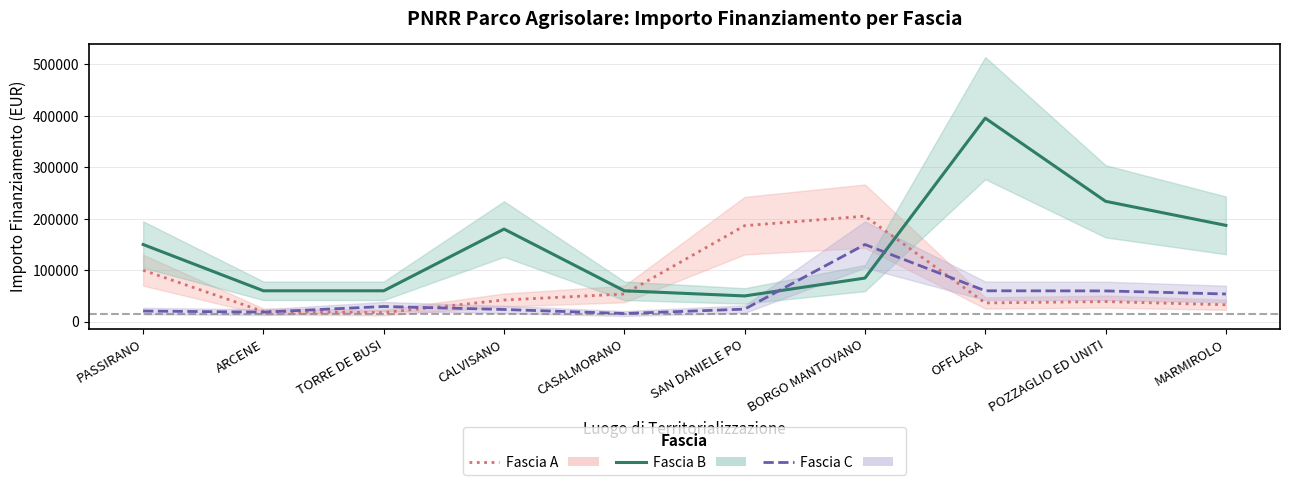

At which label does Fascia C reach its peak?

BORGO MANTOVANO